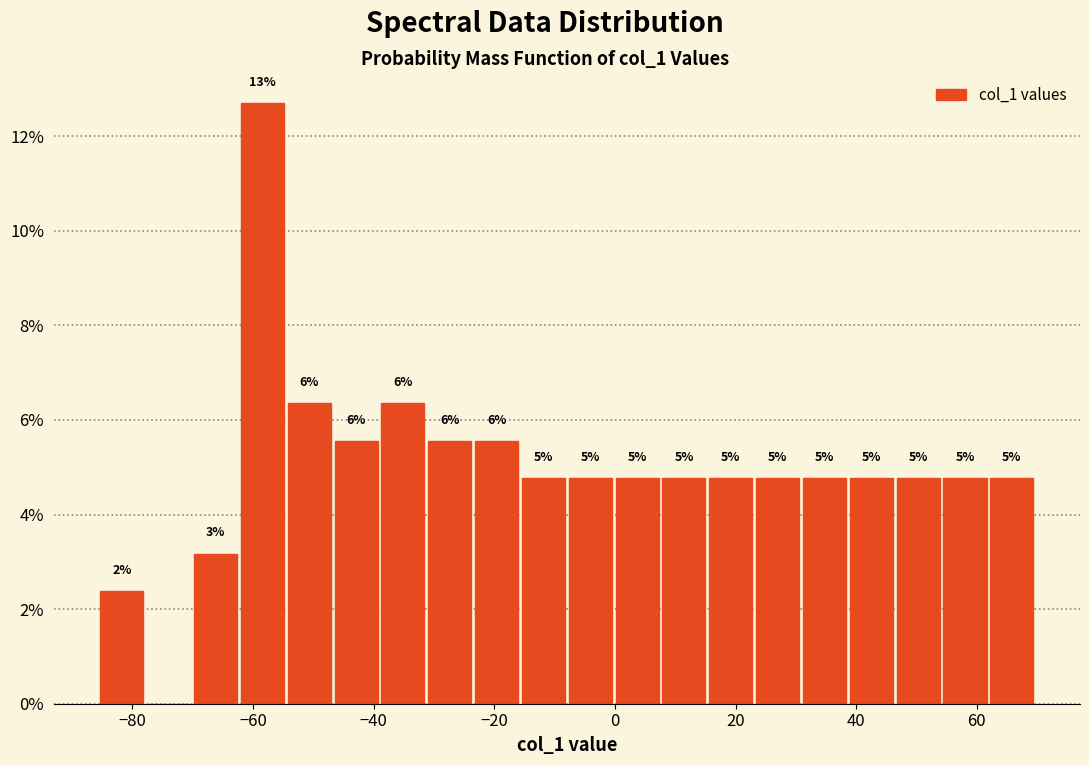

Read against the x-axis, roughly where is the centre of the tallest bar?

-58